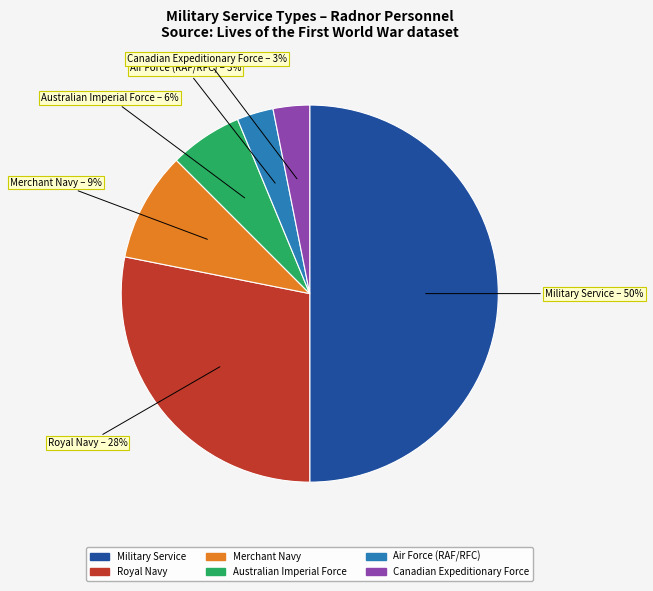

To the nearest percent, what is the average slice percentage?

17%